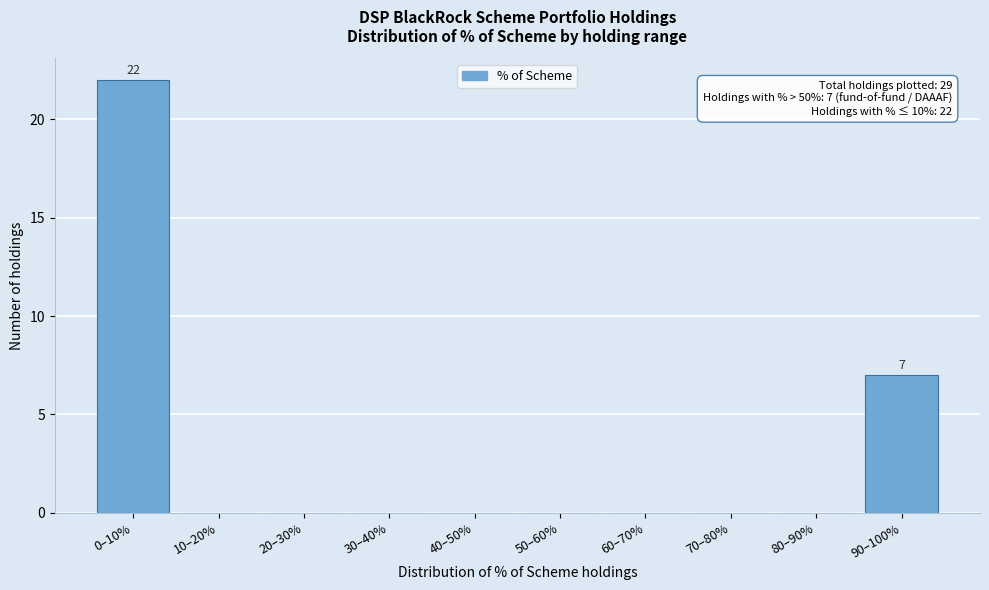

Reading left to right, extract all data points from this chart.

0–10%=22	10–20%=0	20–30%=0	30–40%=0	40–50%=0	50–60%=0	60–70%=0	70–80%=0	80–90%=0	90–100%=7